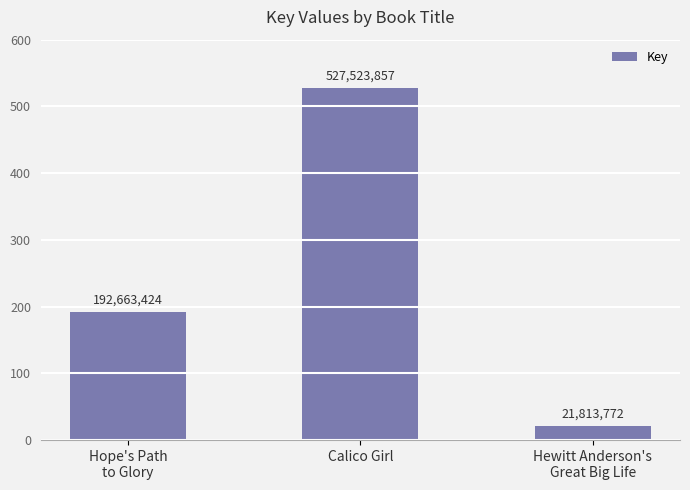

Does the chart contain any negative values?

No